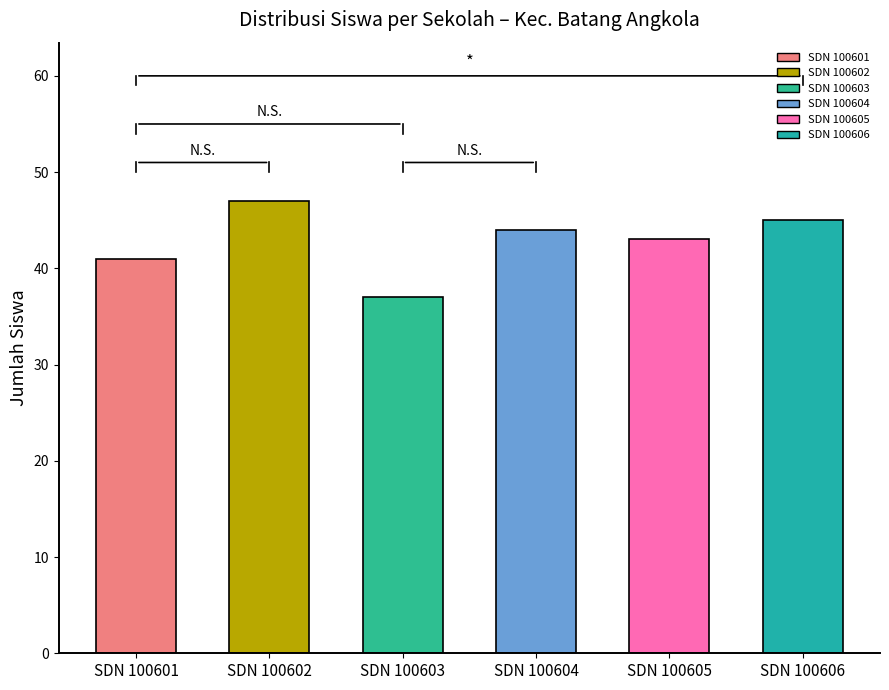

Rank the categories by value from highest to lowest.

SDN 100602, SDN 100606, SDN 100604, SDN 100605, SDN 100601, SDN 100603